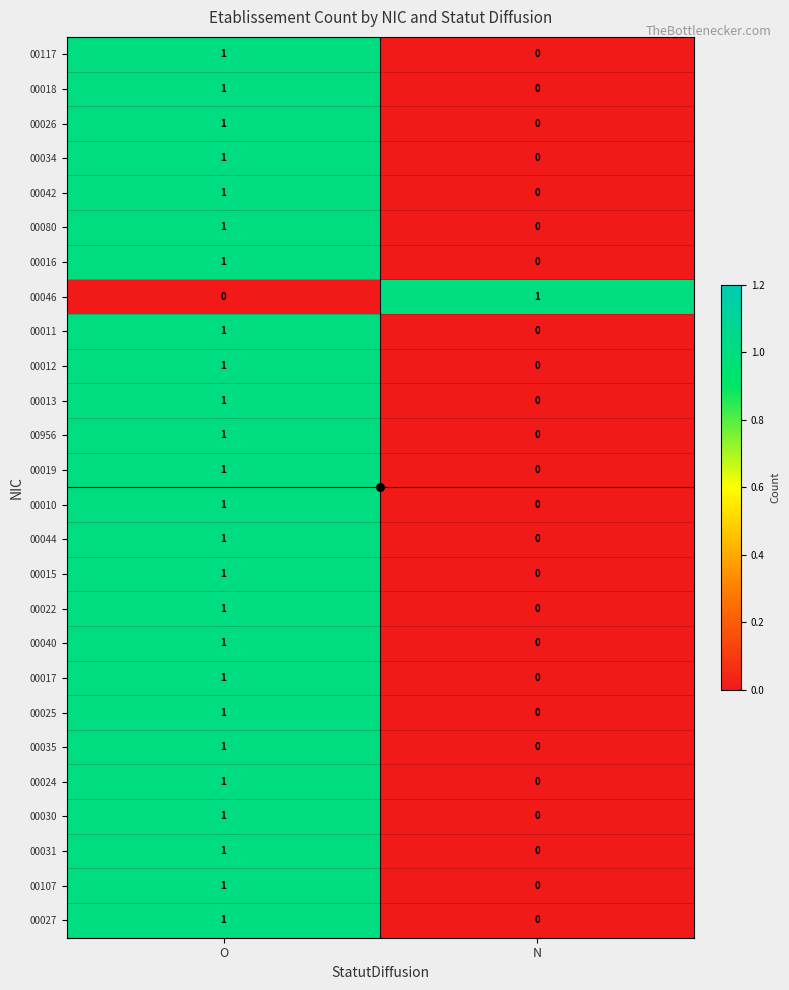

At which label does 00022 reach its peak?

O